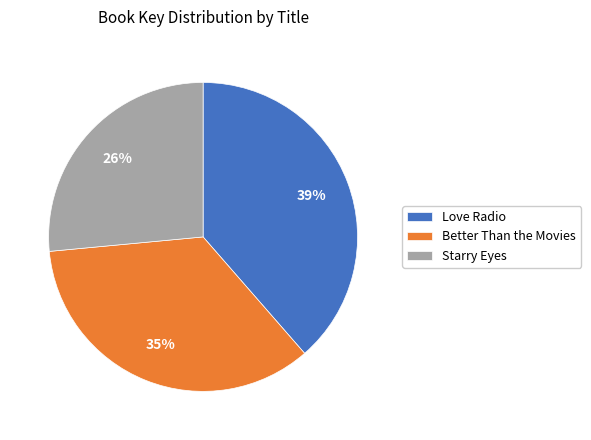

To the nearest percent, what is the combined percentage of Better Than the Movies and Love Radio?

74%